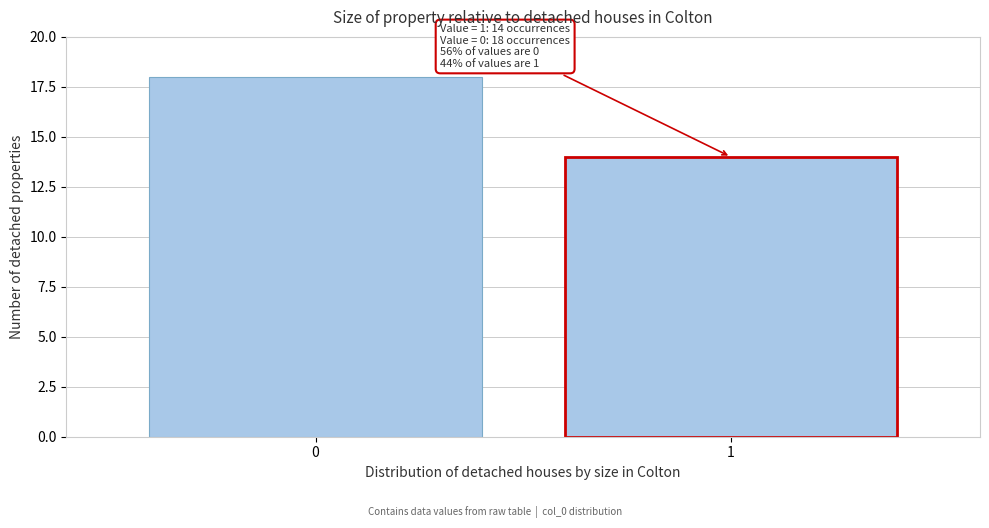

Reading right to left, what are all the values shown in this chart?

14	18